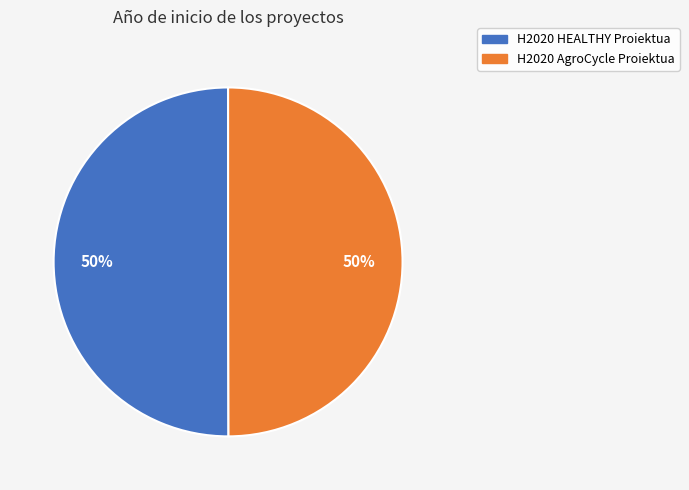

To the nearest percent, what is the average slice percentage?

50%